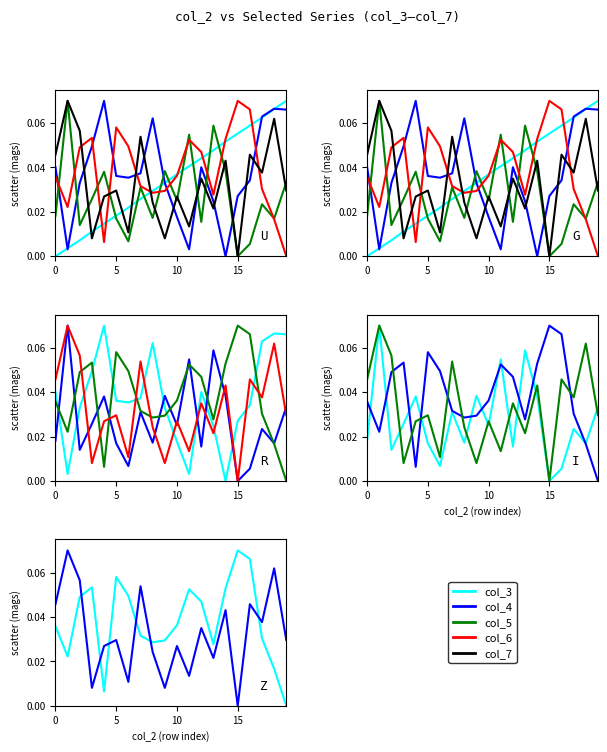

True or false: col_5 has a value of 0.0 at 0.

False